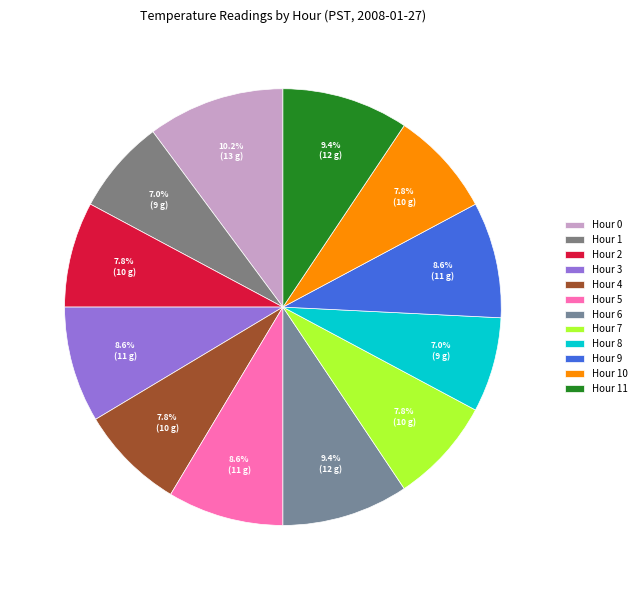

Does any single category account for the majority?

No